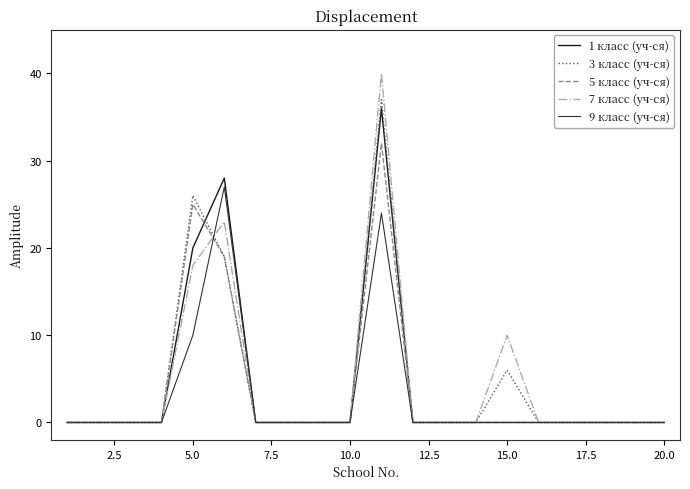

What is the maximum value shown in the chart?

40